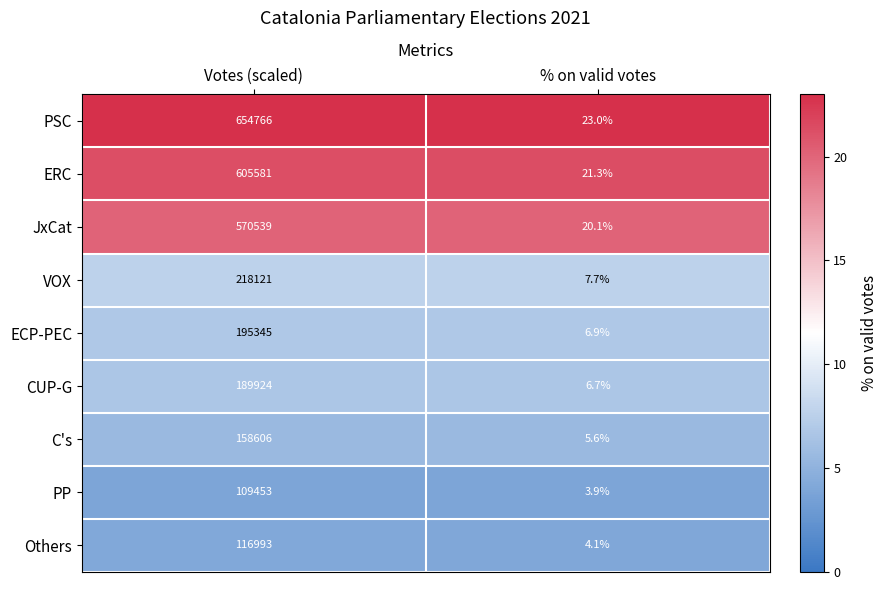

Where is PP nearest to the value 54728?

% on valid votes